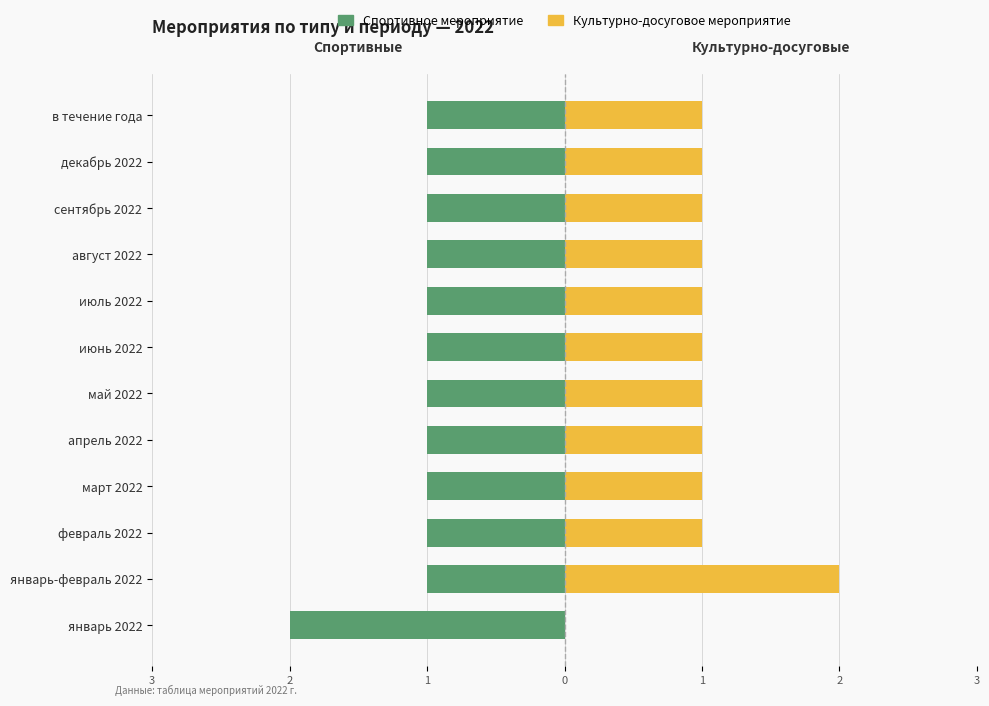

How many values in the Культурно-досуговое мероприятие series exceed 1?

1